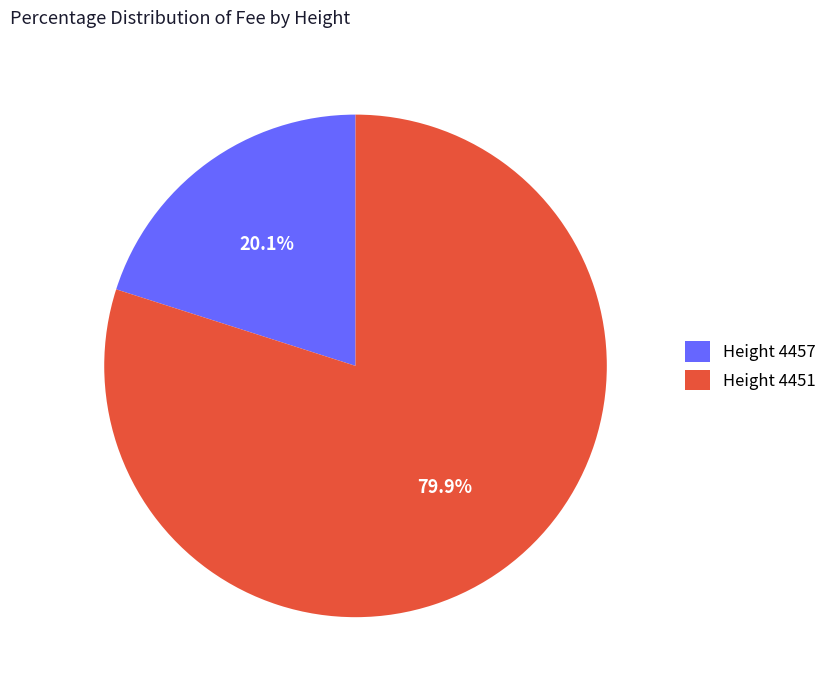

What is the largest slice in the pie chart?

Height 4451